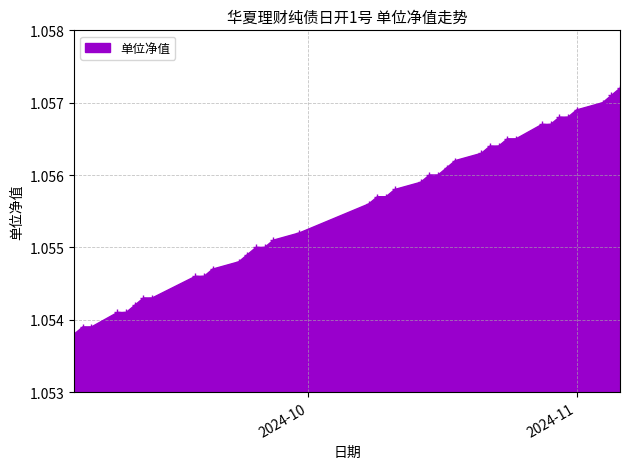

What is the sum of all values?

41.2